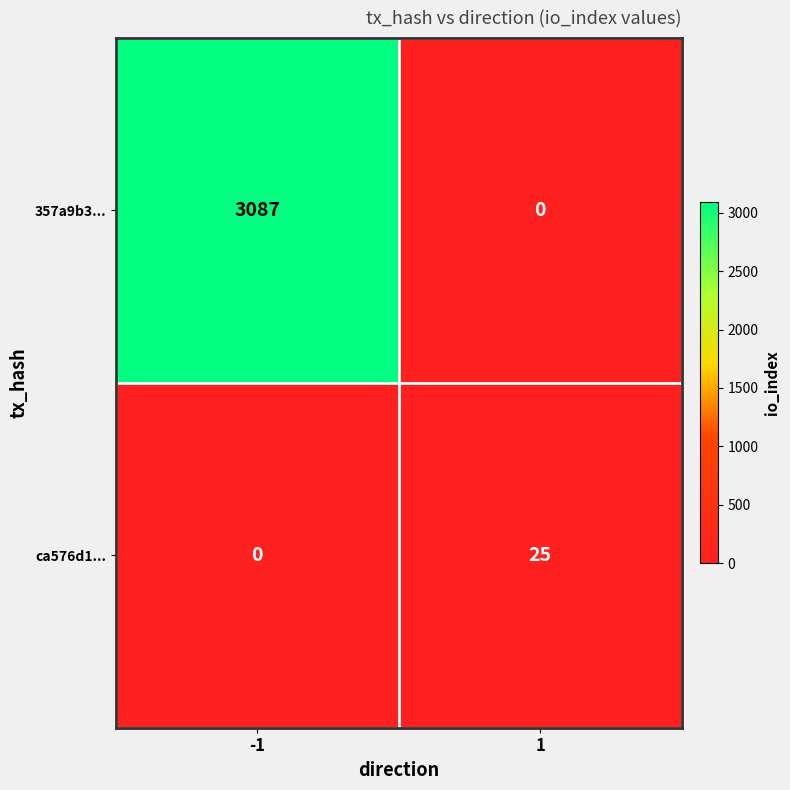

Rank the series by their average value, from highest to lowest.

357a9b3..., ca576d1...